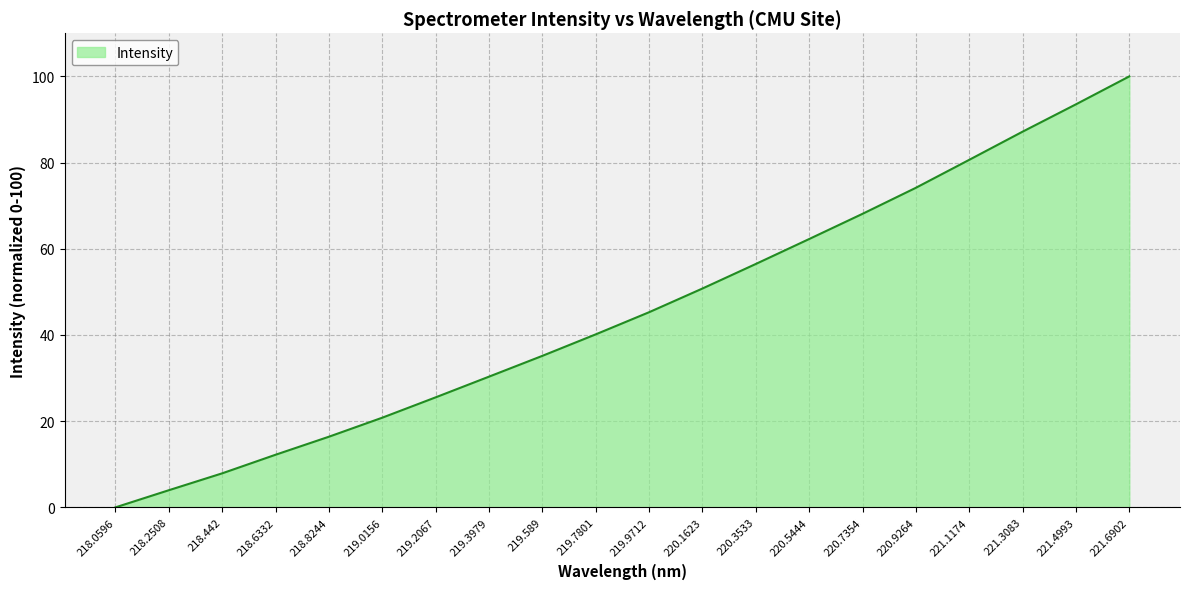

List the labels in order of value, largest first.

221.6902, 221.4993, 221.3083, 221.1174, 220.9264, 220.7354, 220.5444, 220.3533, 220.1623, 219.9712, 219.7801, 219.589, 219.3979, 219.2067, 219.0156, 218.8244, 218.6332, 218.442, 218.2508, 218.0596